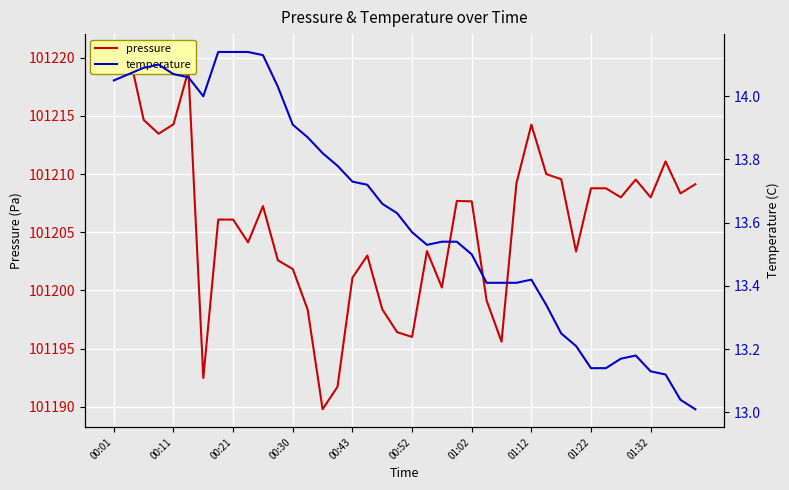

Reading left to right, what are all the values shown in this chart?

pressure: 101219.3	101220.5	101214.7	101213.5	101214.3	101218.9	101192.5	101206.1	101206.1	101204.1	101207.2	101202.6	101201.8	101198.3	101189.8	101191.7	101201.1	101203.0	101198.4	101196.4	101196.0	101203.4	101200.2	101207.7	101207.7	101199.1	101195.6	101209.2	101214.2	101210.0	101209.6	101203.3	101208.8	101208.8	101208.0	101209.5	101208.0	101211.1	101208.3	101209.1
temperature: 14.1	14.1	14.1	14.1	14.1	14.1	14.0	14.1	14.1	14.1	14.1	14.0	13.9	13.9	13.8	13.8	13.7	13.7	13.7	13.6	13.6	13.5	13.5	13.5	13.5	13.4	13.4	13.4	13.4	13.3	13.2	13.2	13.1	13.1	13.2	13.2	13.1	13.1	13.0	13.0